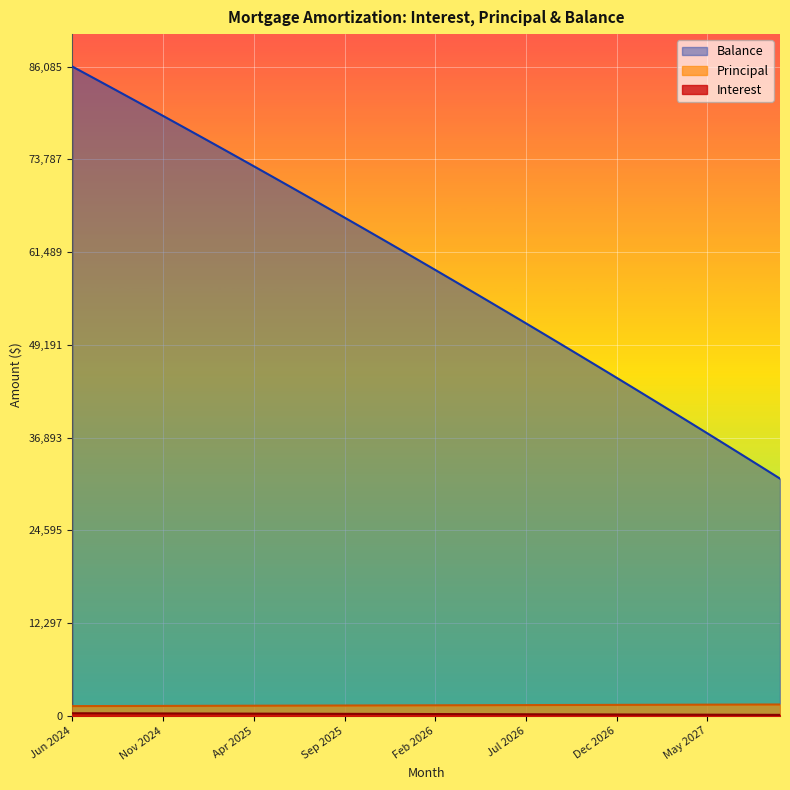

Where does the Balance series first go above 60522?

Jun 2024